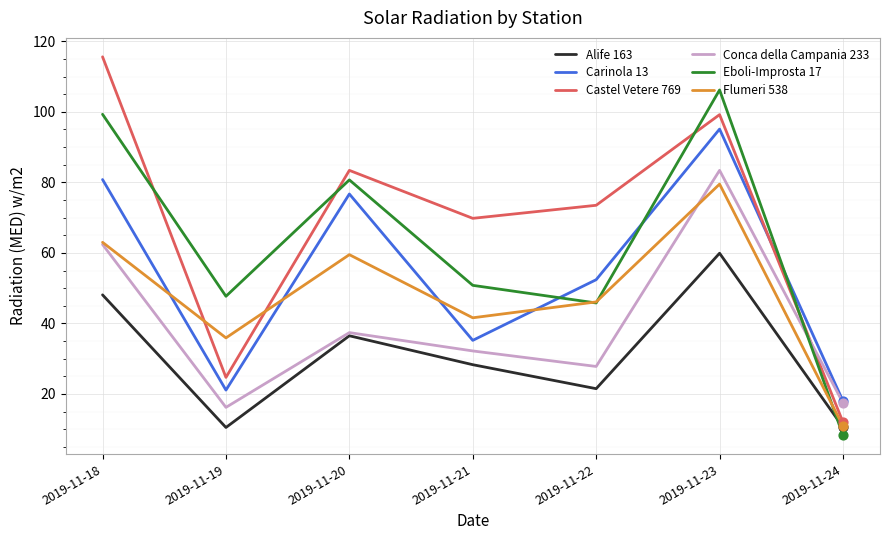

At how many categories does at least one series exceed 55?

5